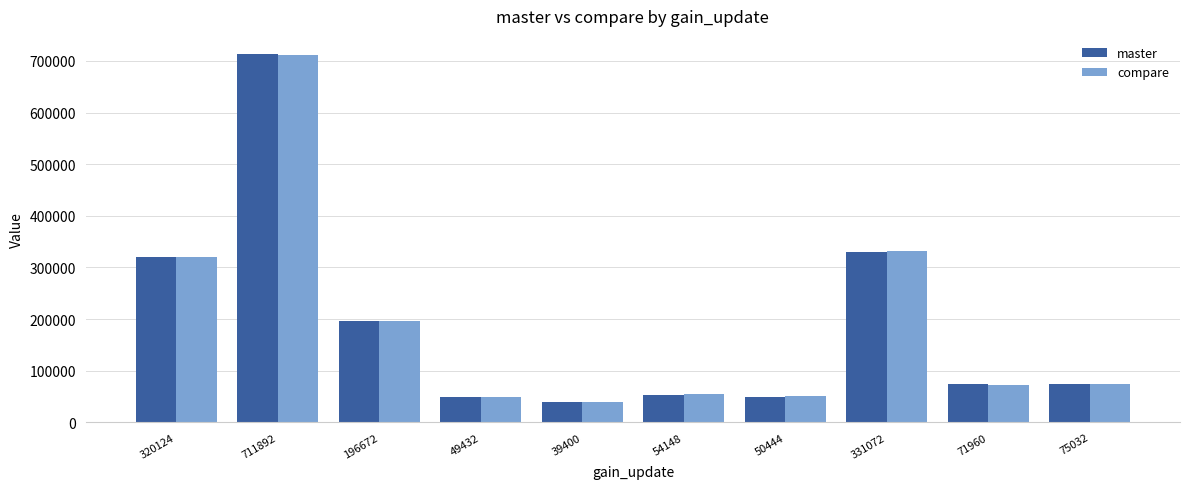

What is the greatest value displayed?

712772